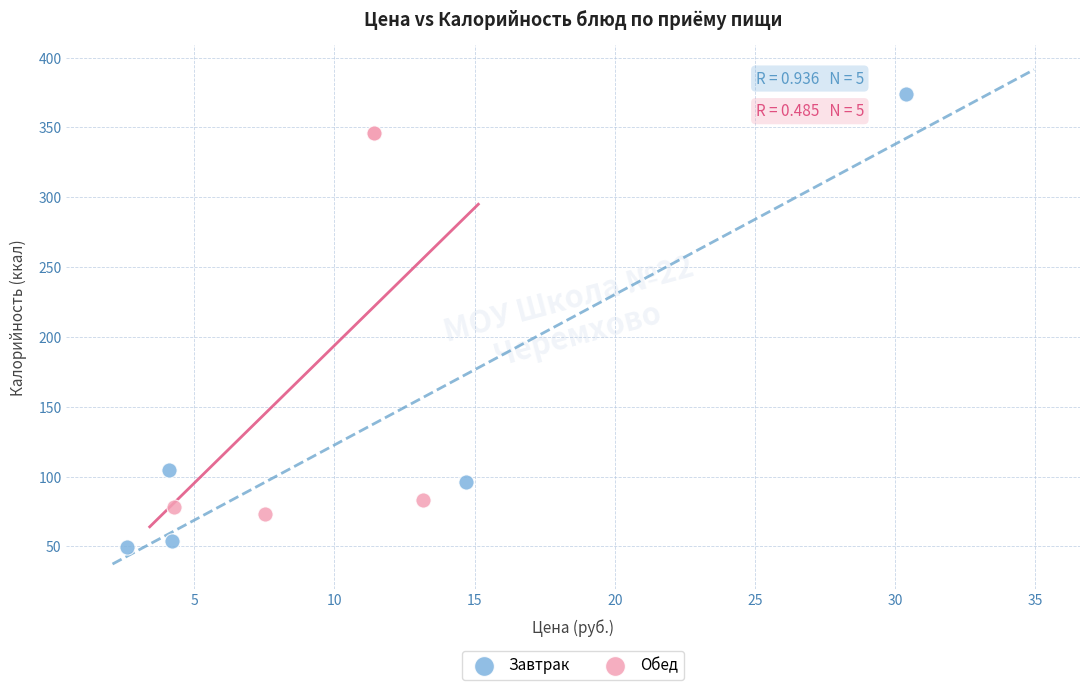

What are all the series names shown in the legend?

Завтрак, Обед